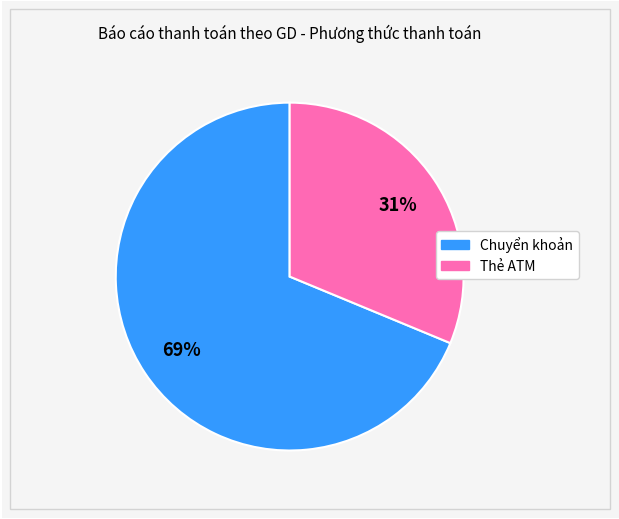

Which has a higher value, Thẻ ATM or Chuyển khoản?

Chuyển khoản